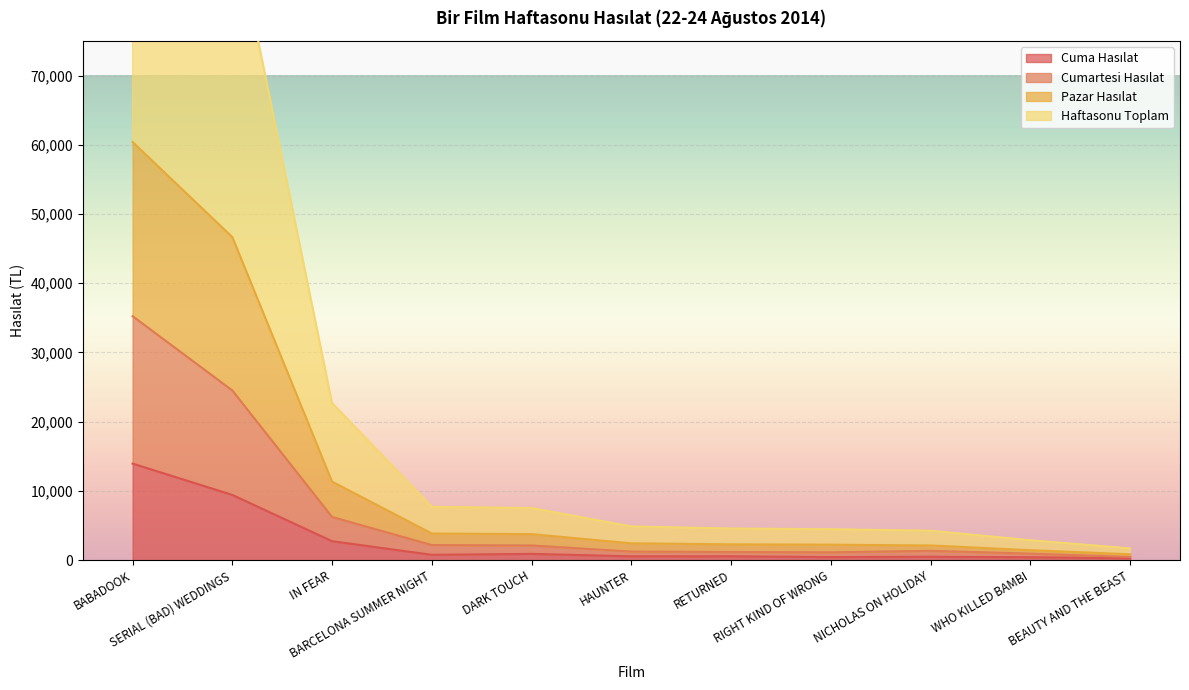

True or false: Cuma Hasılat and Cumartesi Hasılat intersect in this chart.

False